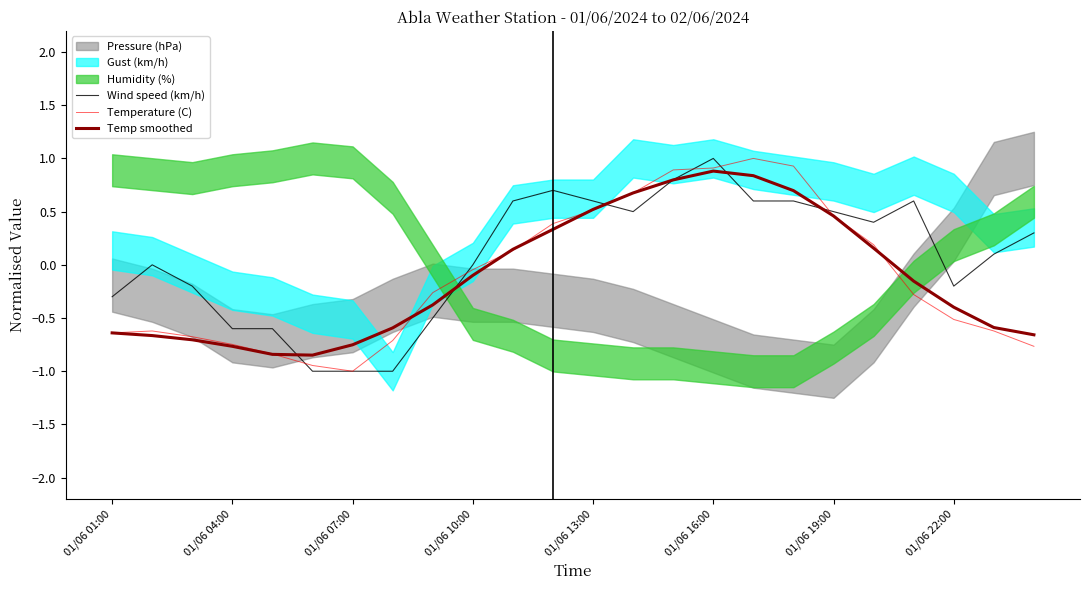

How many categories are shown in the chart?

24